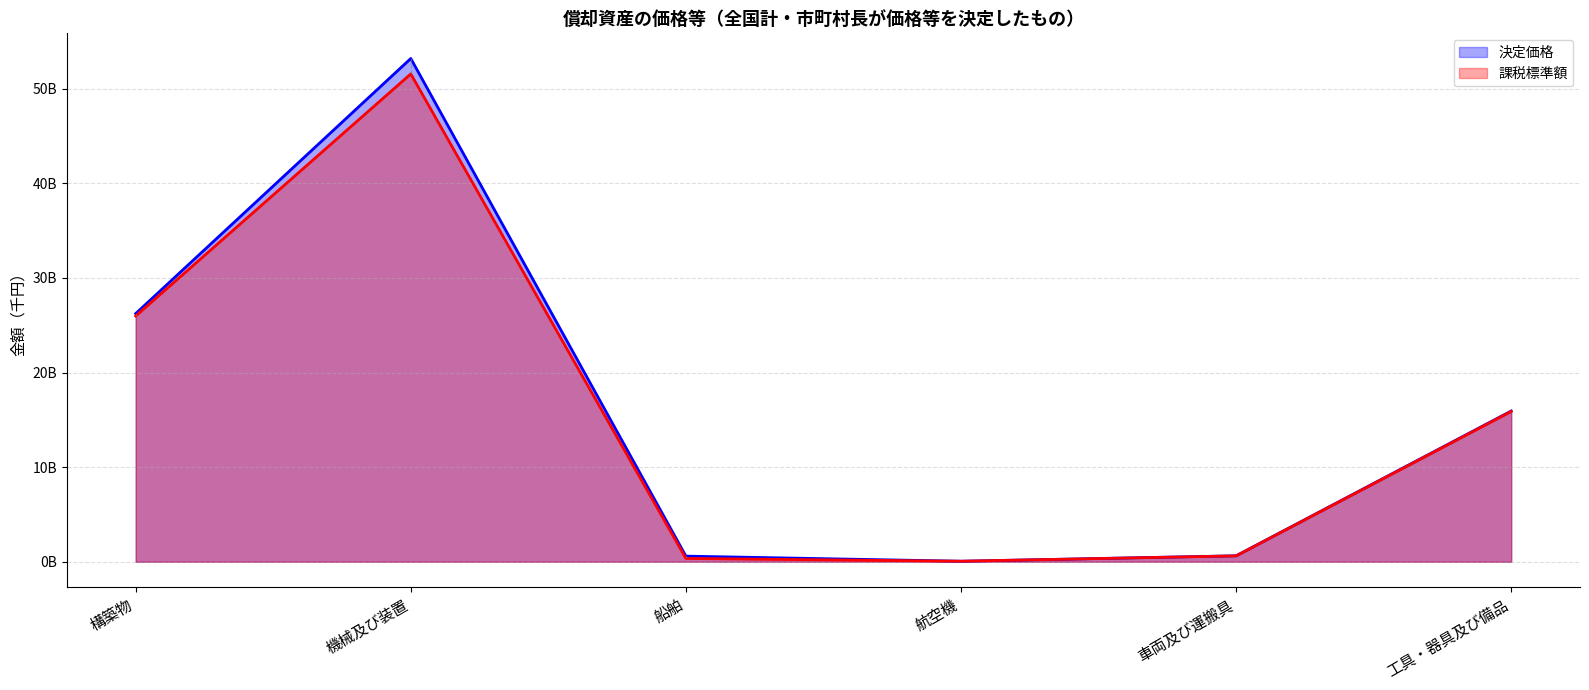

True or false: 決定価格 and 課税標準額 intersect in this chart.

False